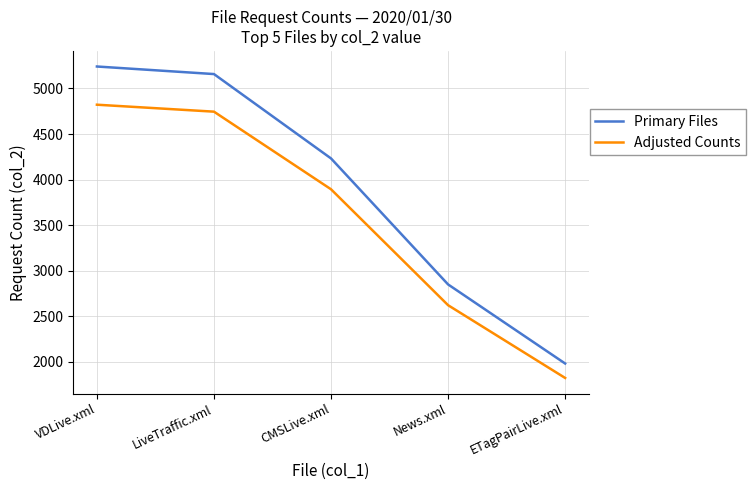

True or false: Adjusted Counts and Primary Files cross at least once.

False